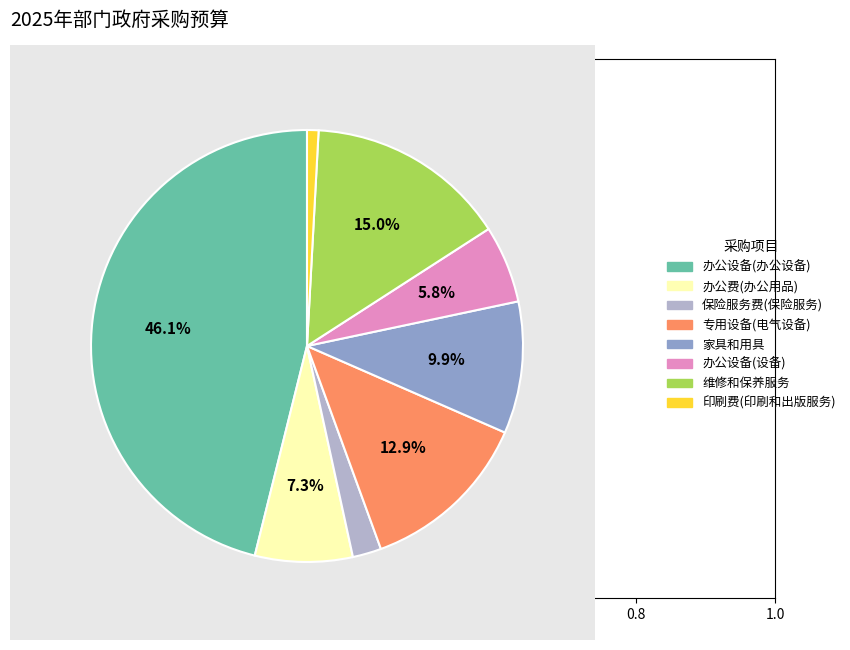

To the nearest percent, what is the combined percentage of 维修和保养服务 and 印刷费(印刷和出版服务)?

16%